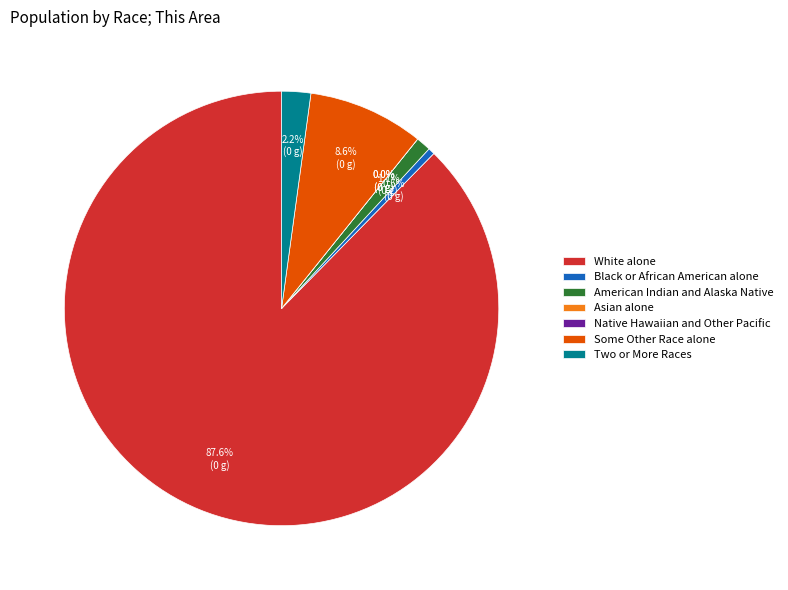

How many segments does this pie chart have?

7